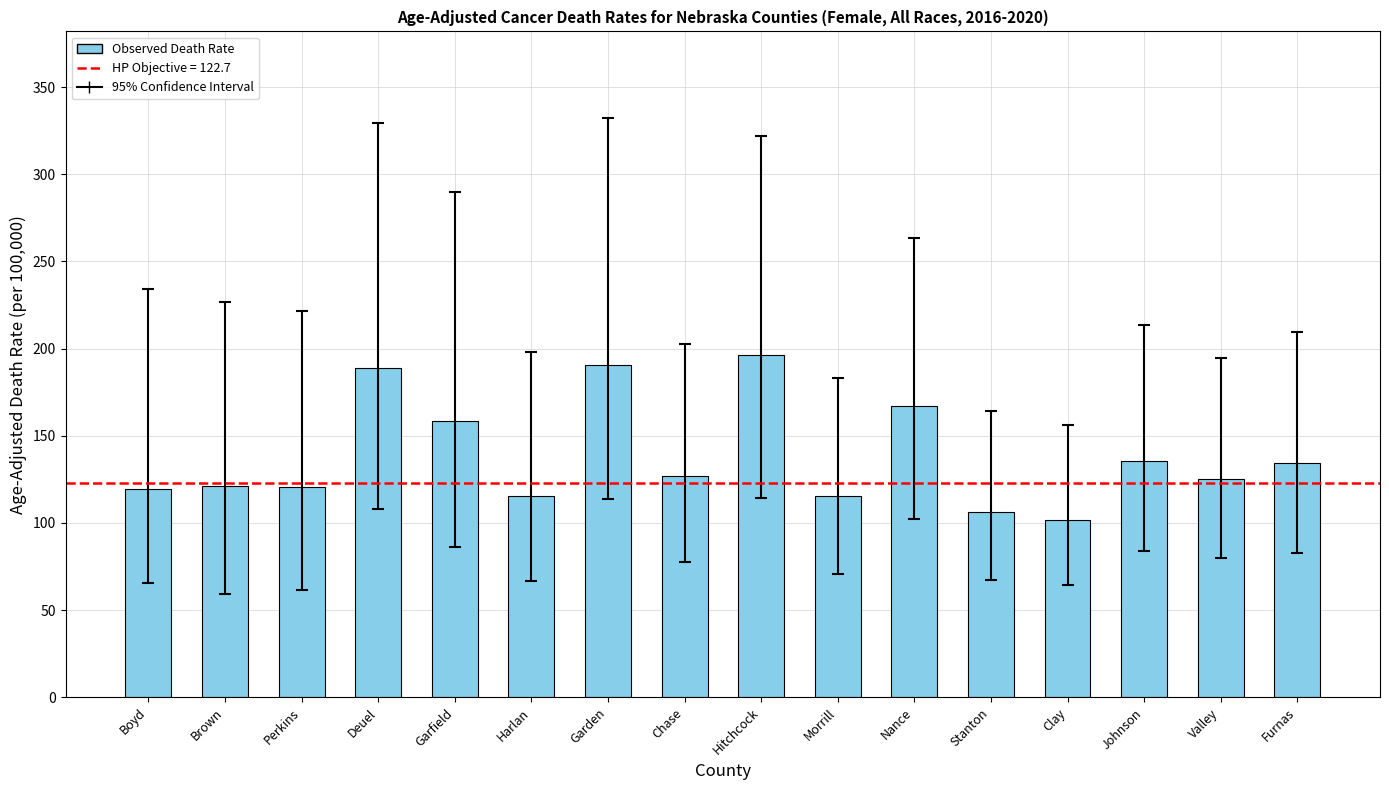

What is the greatest value displayed?

196.3